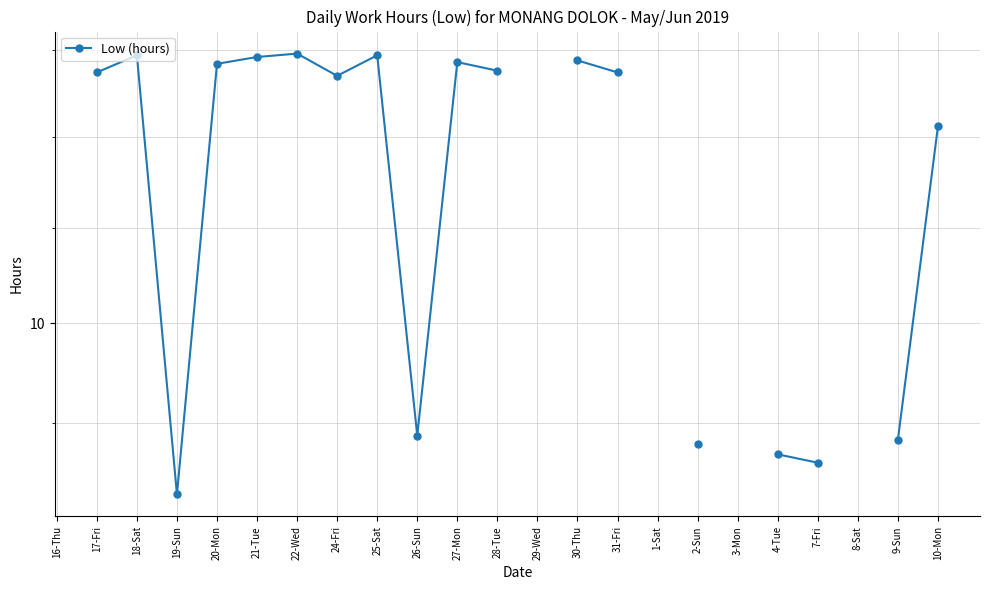

Which category has the highest value across all series?

22-Wed